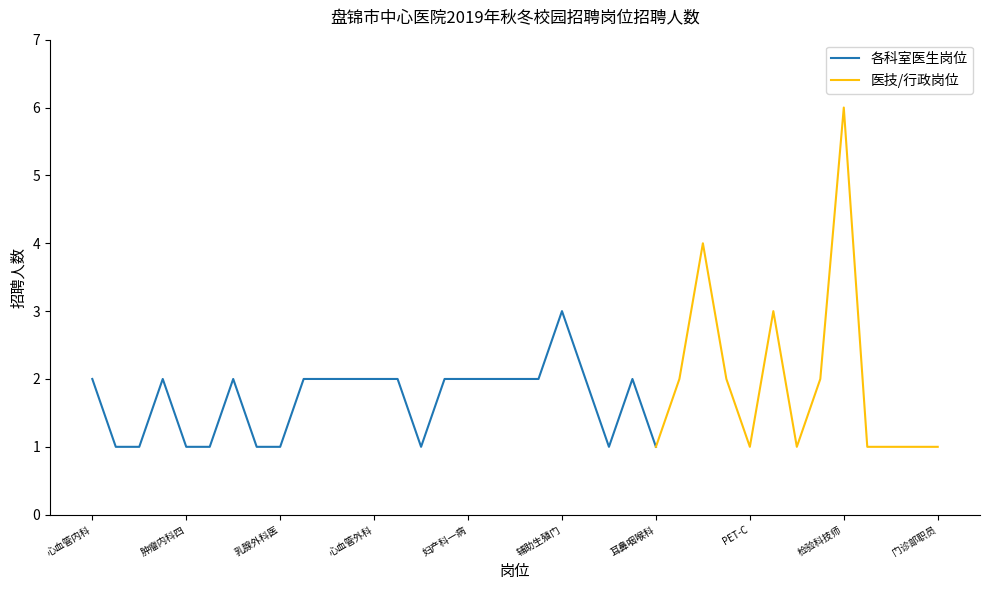

Reading left to right, list all the values displayed in this chart.

心血管内科二病区医生=2	心血管内科三病区医生=1	心血管内科四病区医生=1	呼吸内科一病区医生=2	肿瘤内科四病区医生=1	VIP病房三病区医生=1	普外科二病区医生=2	普外科四病区医生=1	乳腺外科医生=1	骨外科四病区医生=2	烧伤科病区医生=2	神经外科一病区医生=2	心血管外科病区医生=2	介入科血管病区医生=2	胸心外科病区医生=1	重症医学科病区医生=2	妇产科一病区医生=2	妇产科二病区医生=2	妇产科三病区医生=2	妇产院区产科一病区医生=2	辅助生殖门诊医生=3	辽河院区儿科病区儿科医生=2	妇产院区新生儿病区医生=1	眼科病区医生=2	耳鼻咽喉科病区医生=1	病理科诊断医生=2	放射线科诊断医生=4	妇产院区放射线科医生=2	PET-CT诊断医生=1	超声科医生=3	临床营养科医生=1	妇产院区检验科=2	检验科技师=6	辽河院区检验科技师=1	妇产院区药局药剂师=1	医务部职员=1	门诊部职员=1